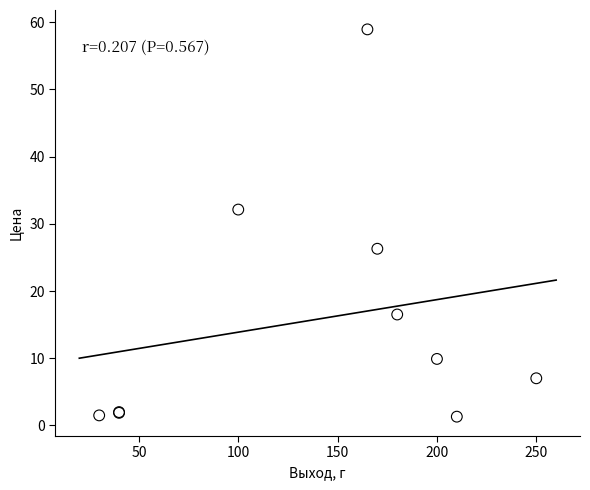

What Y value in the scatter plot is closest to 30?

32.1